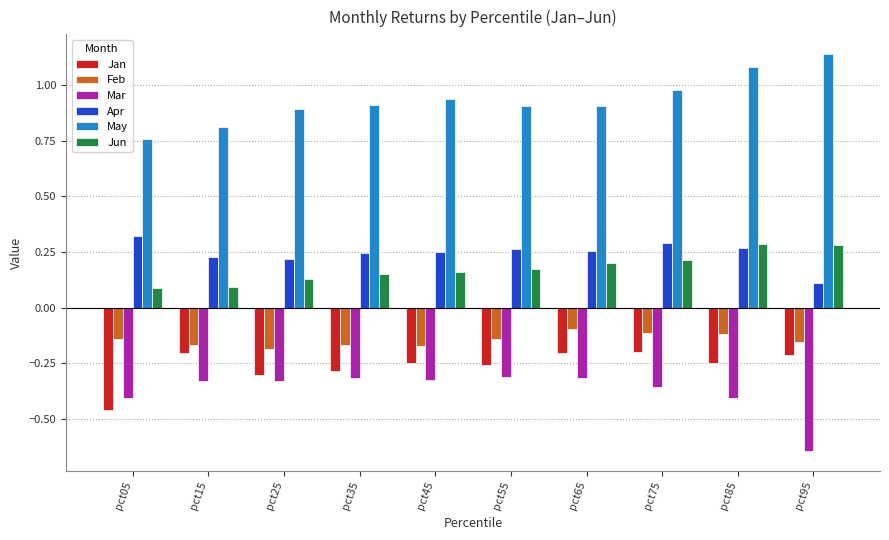

Which label corresponds to the largest value in the chart?

pct95